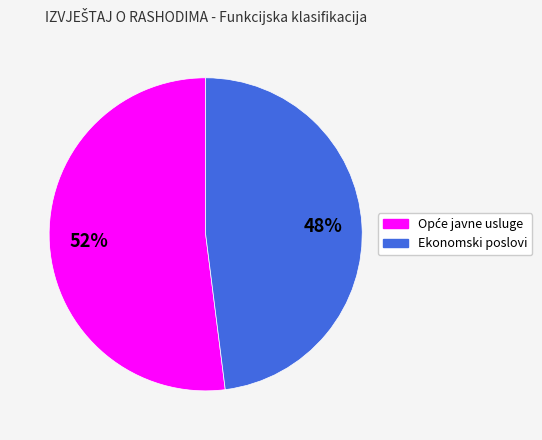

To the nearest percent, what is the difference between the largest and smallest slice percentages?

4%